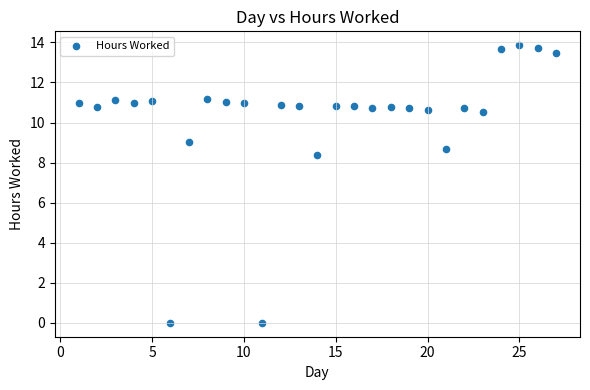

What is the range of X values (max minus min)?

26.0